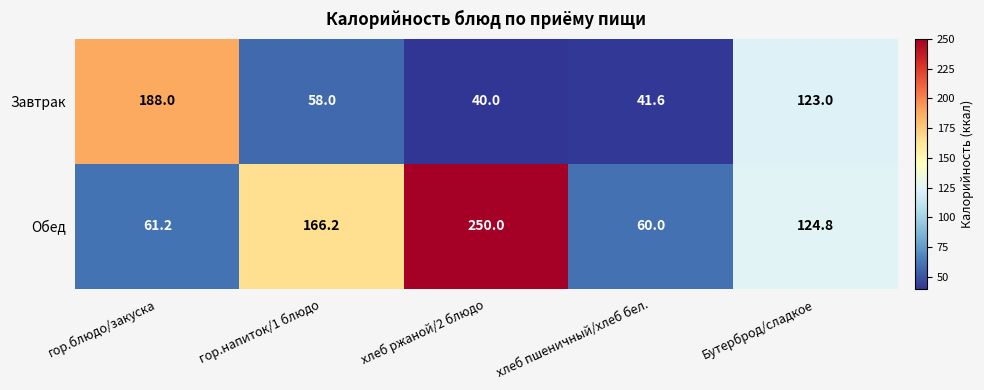

At which label does Обед reach its minimum?

хлеб пшеничный/хлеб бел.